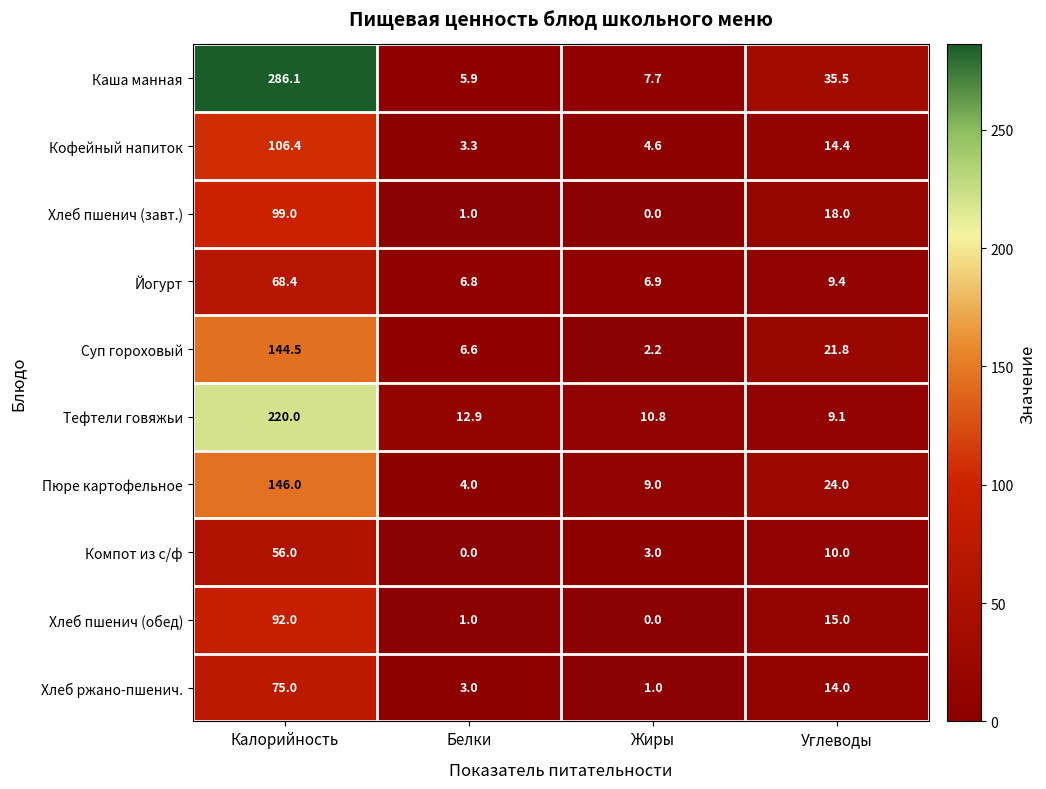

Rank the categories by Хлеб ржано-пшенич. value from highest to lowest.

Калорийность, Углеводы, Белки, Жиры